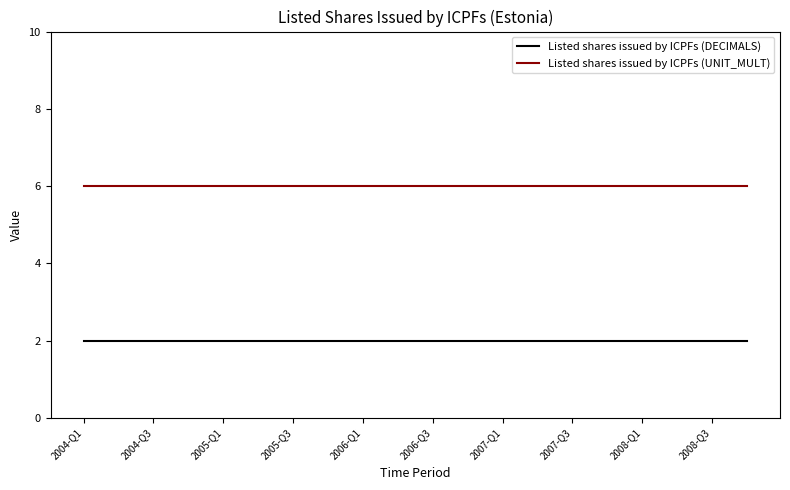

What is the greatest value displayed?

6